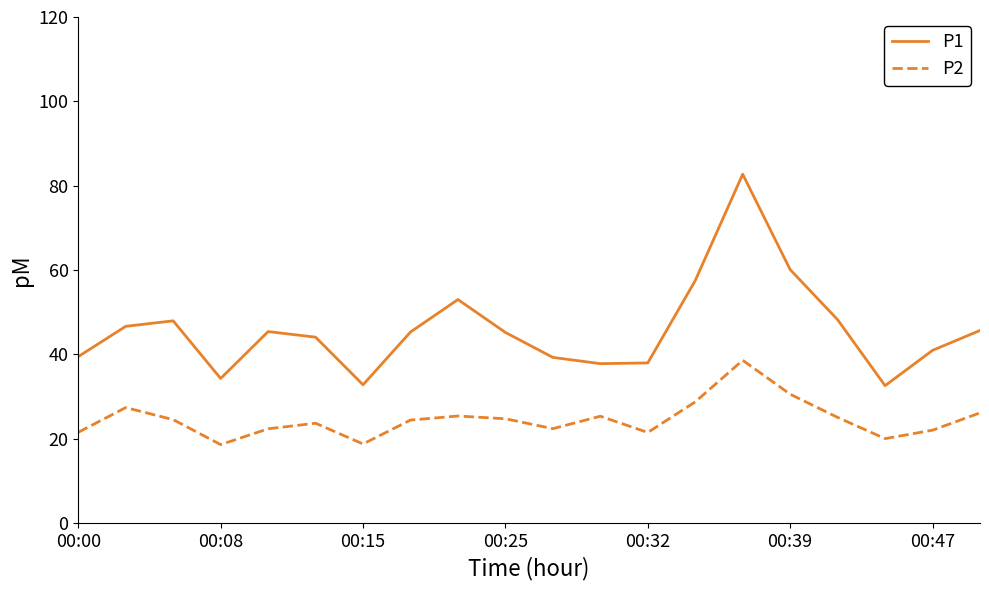

What is the average value of the P2 series?

24.6